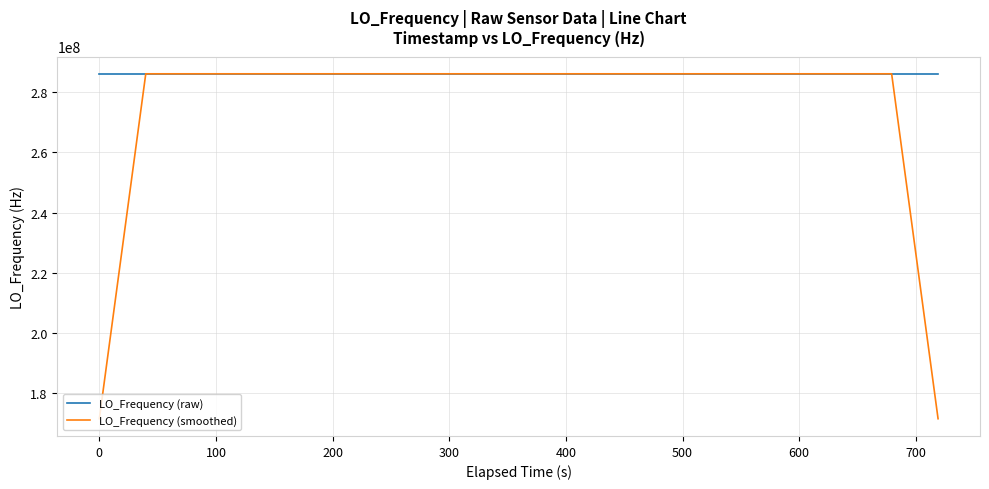

Which series ends up on top after the final intersection of LO_Frequency (smoothed) and LO_Frequency (raw)?

LO_Frequency (raw)